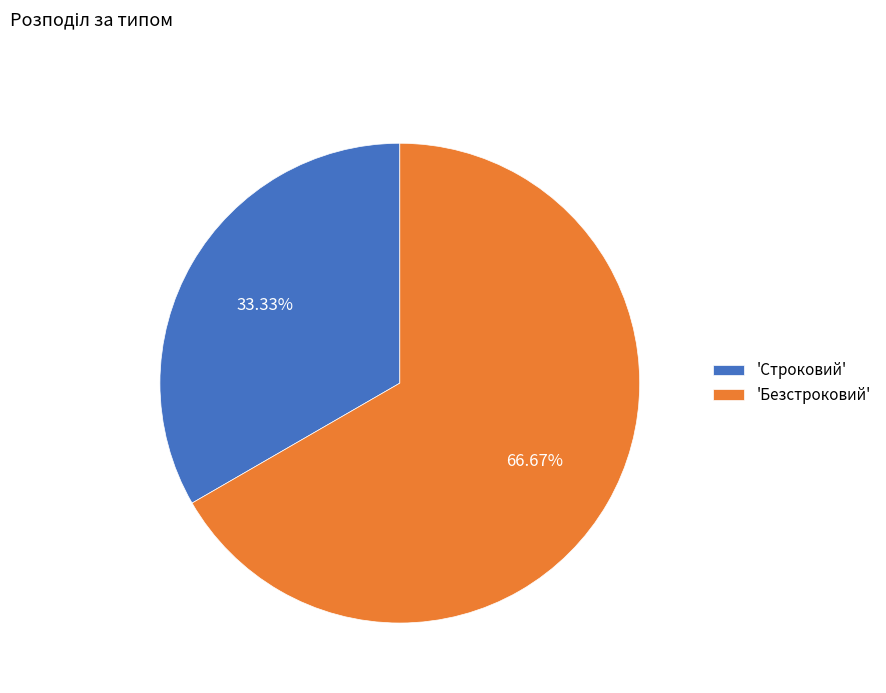

Which category accounts for the majority?

'Безстроковий'